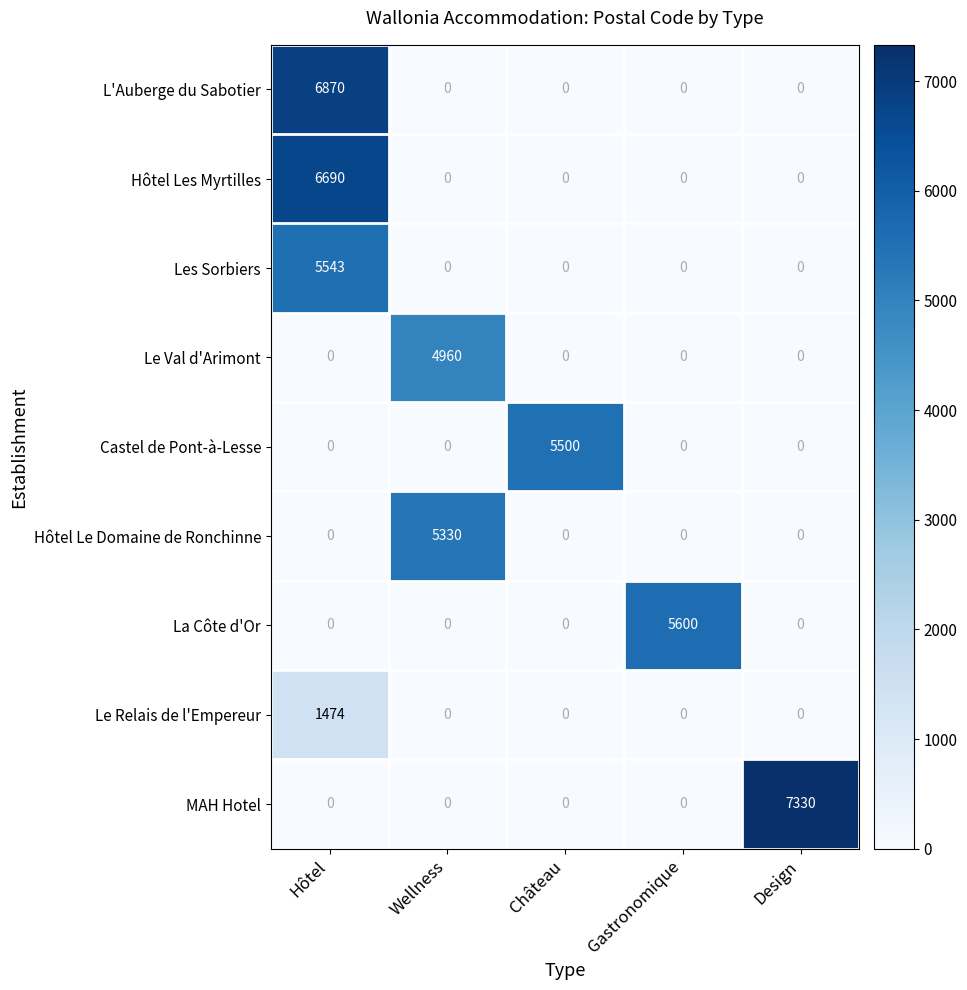

Which series has the largest total across all categories?

MAH Hotel